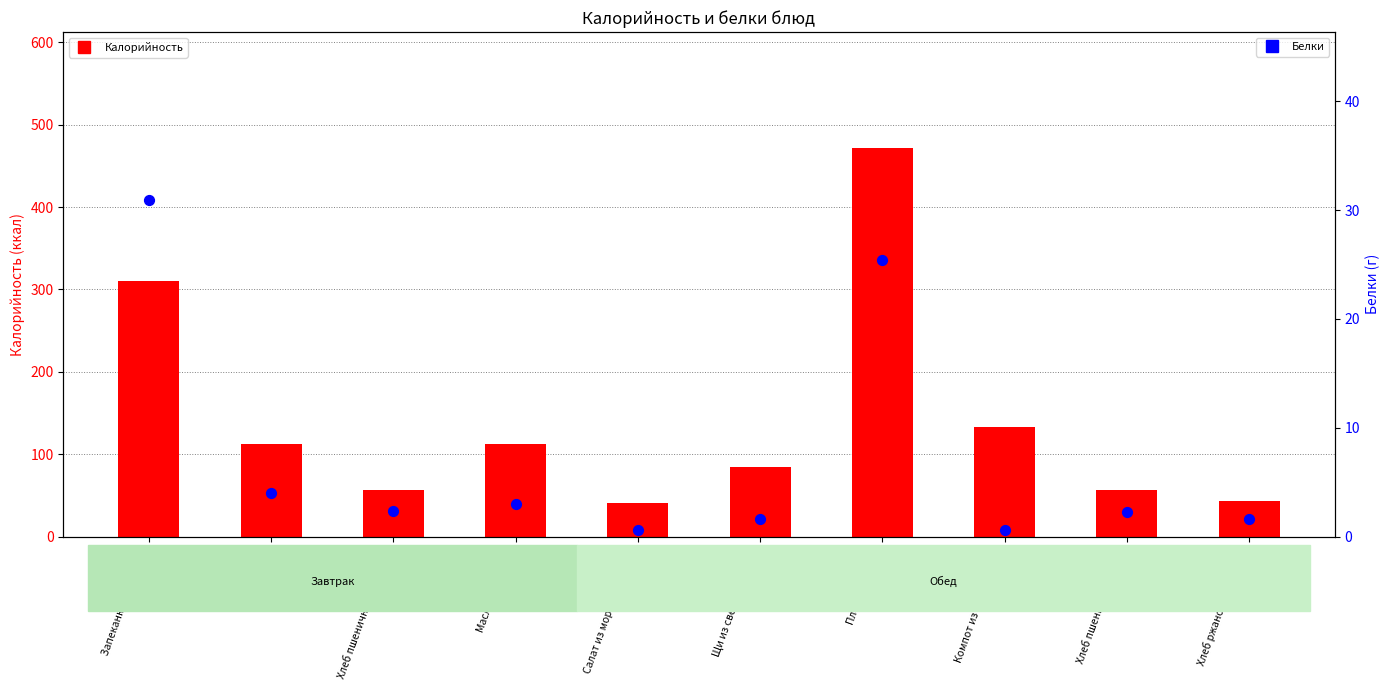

Which series has the largest total across all categories?

Калорийность